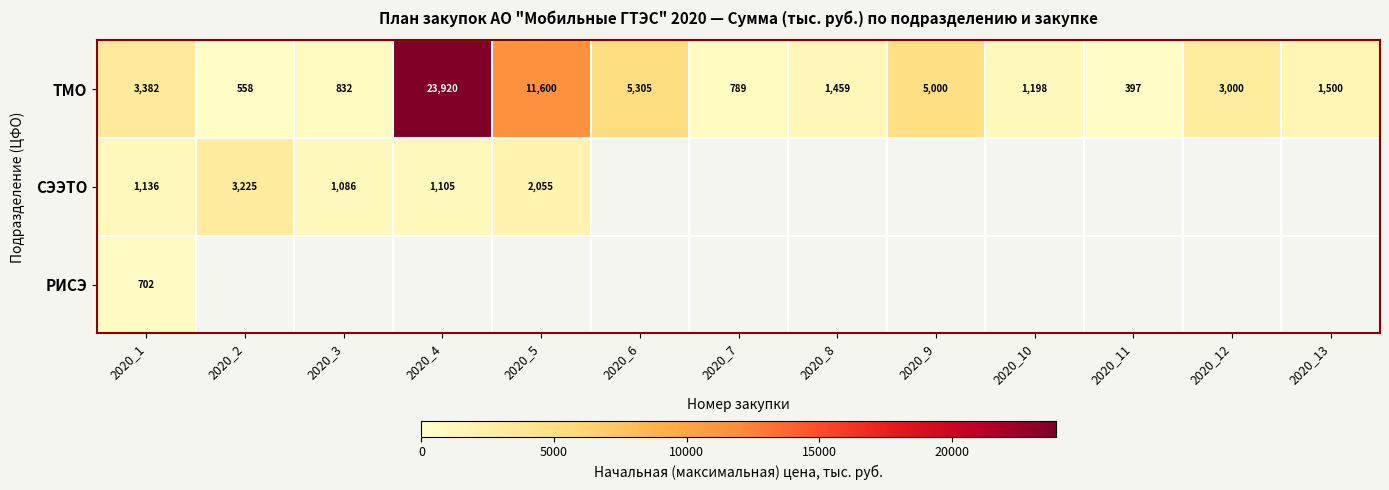

What is the spread (max minus min) of values at 2020_1?

2680.0